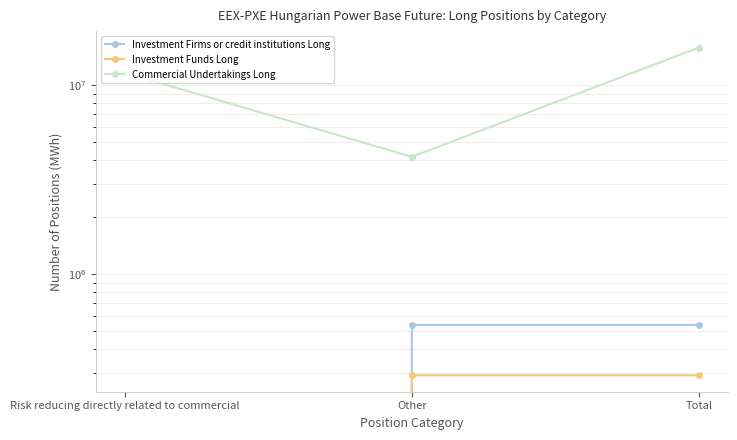

Rank the series by their maximum value, from lowest to highest.

Investment Funds Long, Investment Firms or credit institutions Long, Commercial Undertakings Long